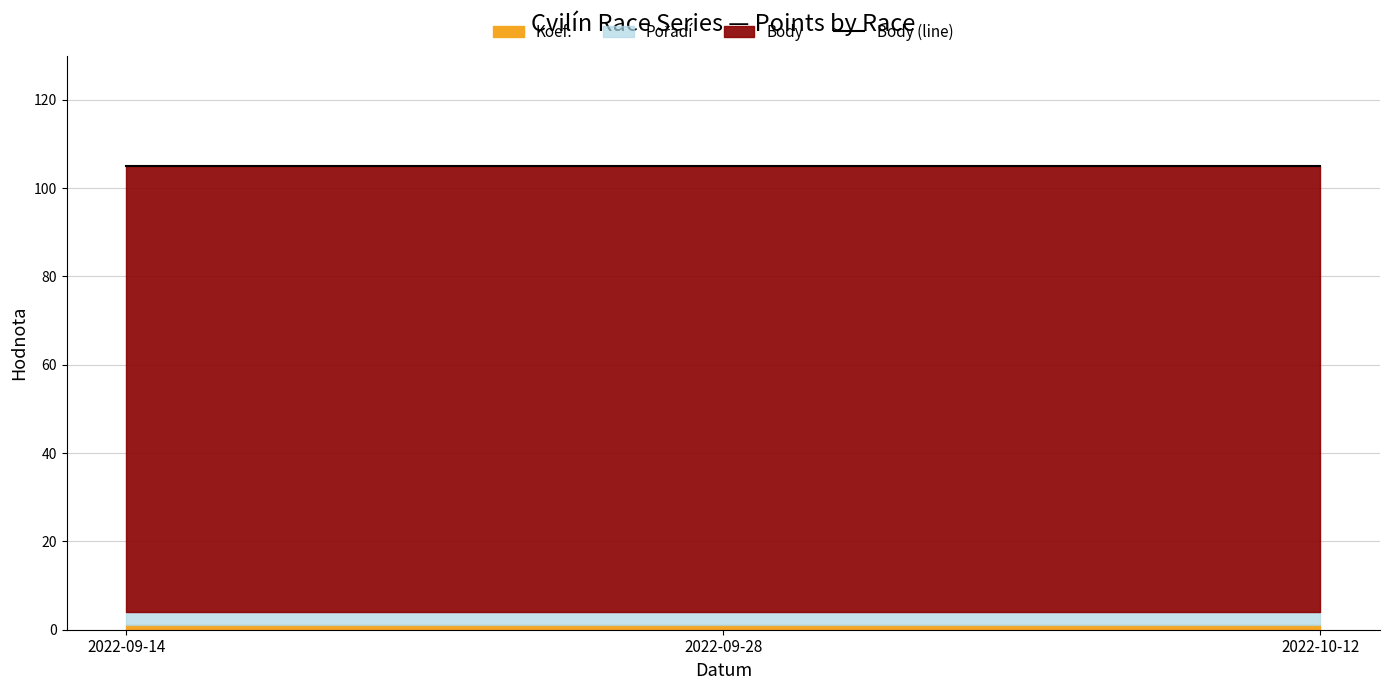

What is the total value across all series at 2022-09-14?

105